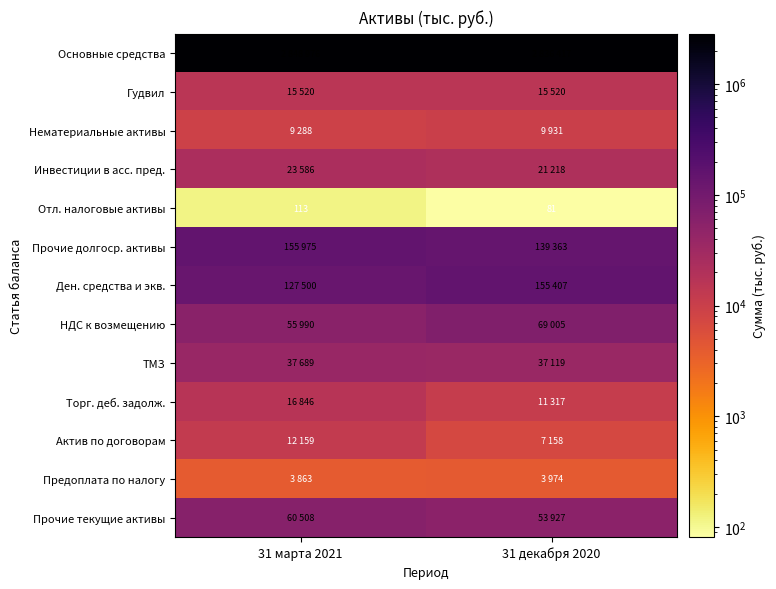

What is the spread (max minus min) of values at 31 декабря 2020?

2836336